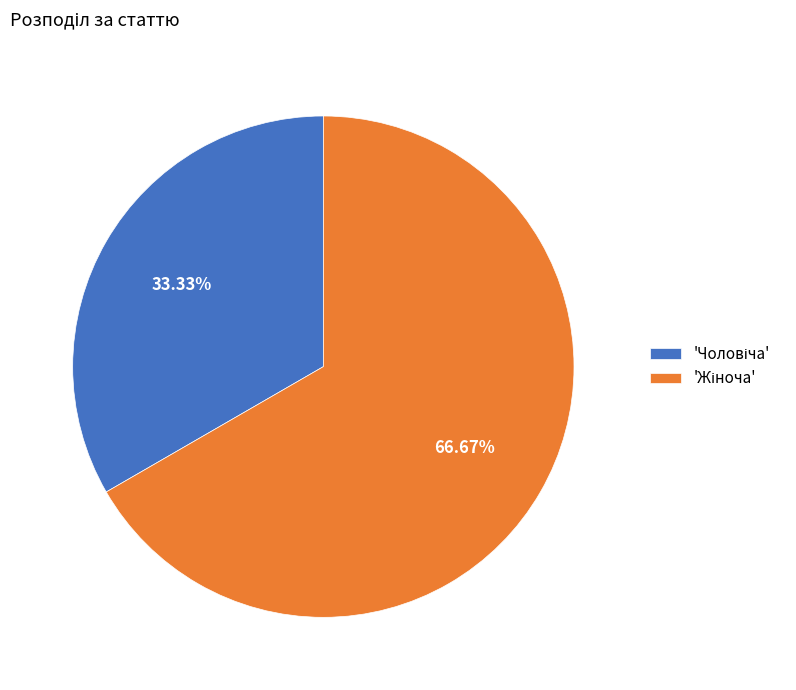

How many segments does this pie chart have?

2